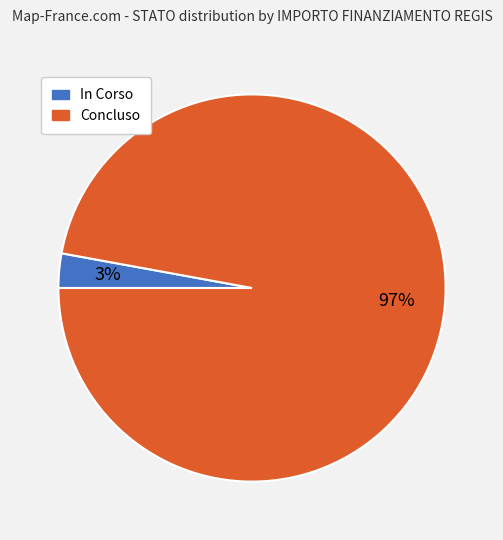

Do In Corso and Concluso together represent more than half of the pie?

Yes